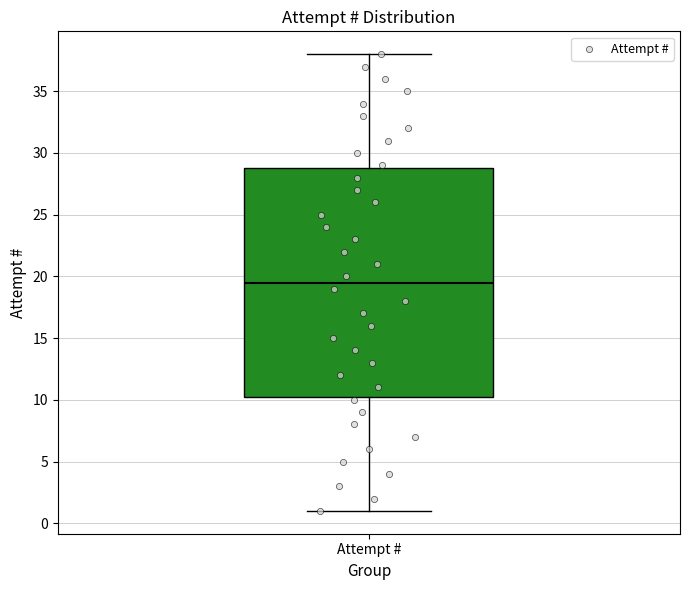

Transcribe this box plot: give where the median line is, the range the box spans, and where the two whiskers end, as read against the y-axis. The values are not printed on the chart, so give them approximately, as read against the axis.

median 19.5, box 10.5 to 29.0, whiskers 1.0 to 38.0